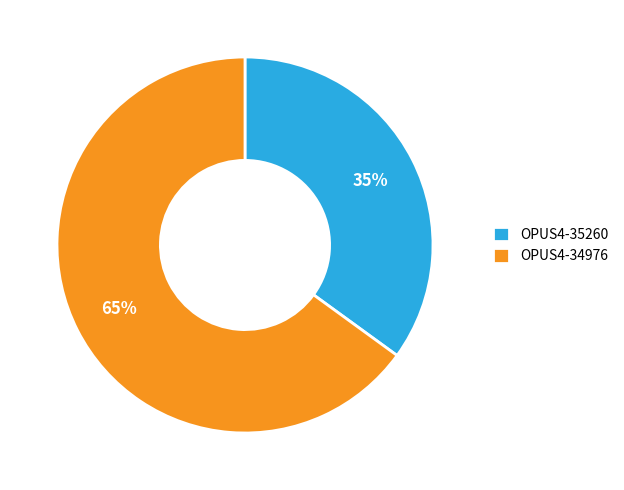

Is it true that OPUS4-34976 is 52% of the pie?

False